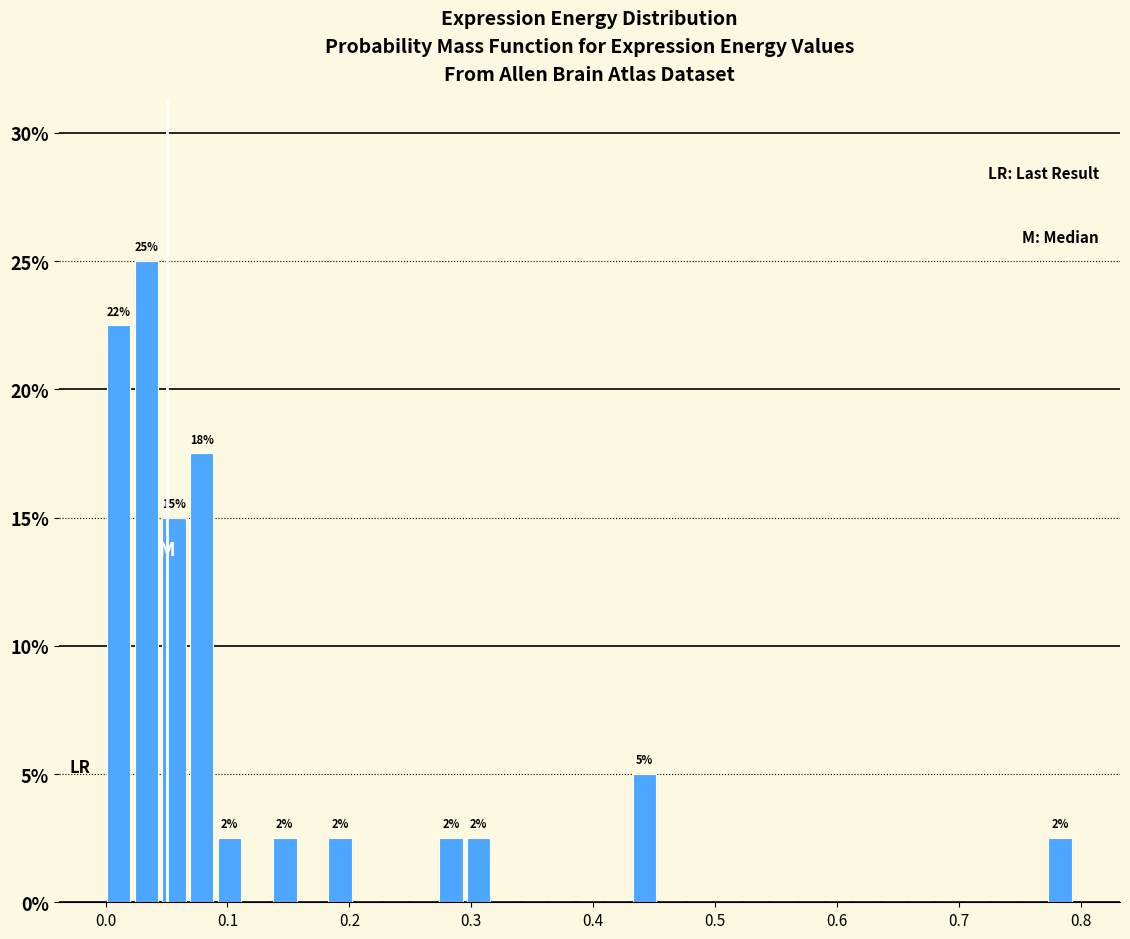

Read against the x-axis, roughly where is the centre of the tallest bar?

0.03